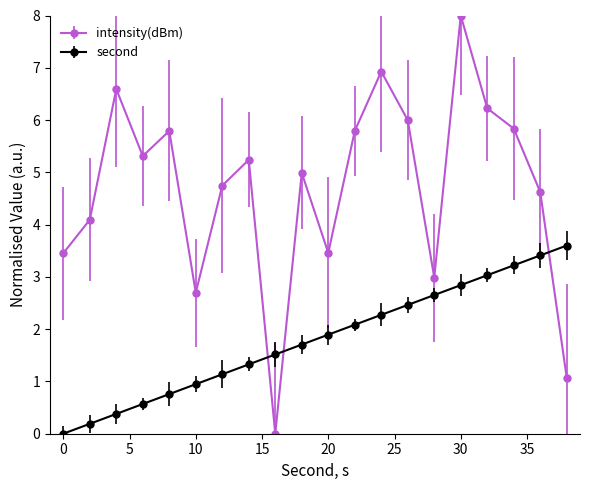

True or false: intensity(dBm) has more than 1 points higher than both neighbors.

True